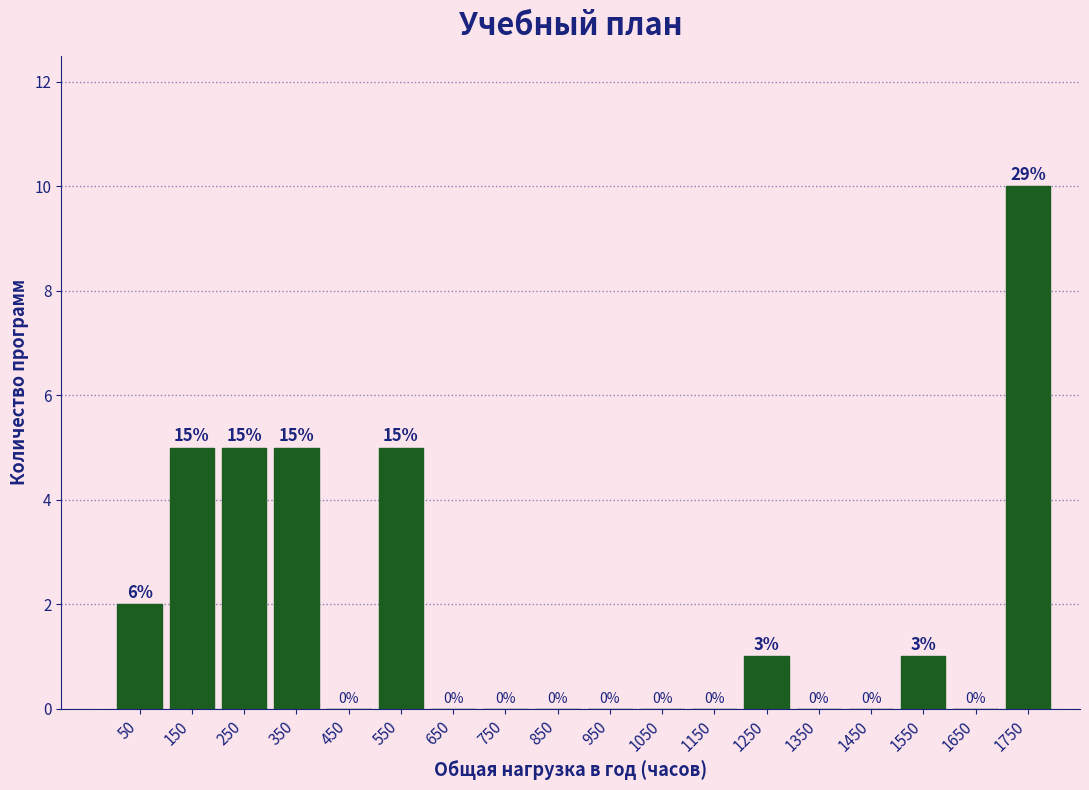

Over which range of the x-axis is the bar tallest?

1700 to 1800